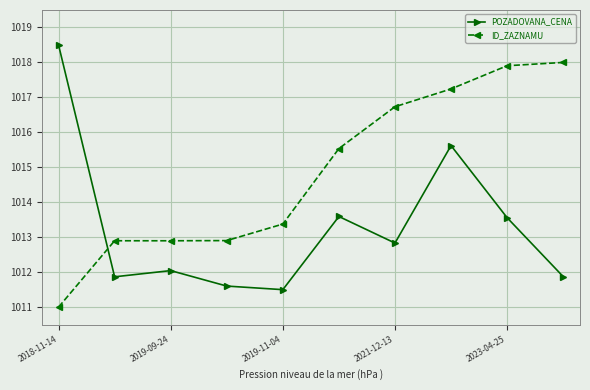

How many times do POZADOVANA_CENA and ID_ZAZNAMU cross each other?

1